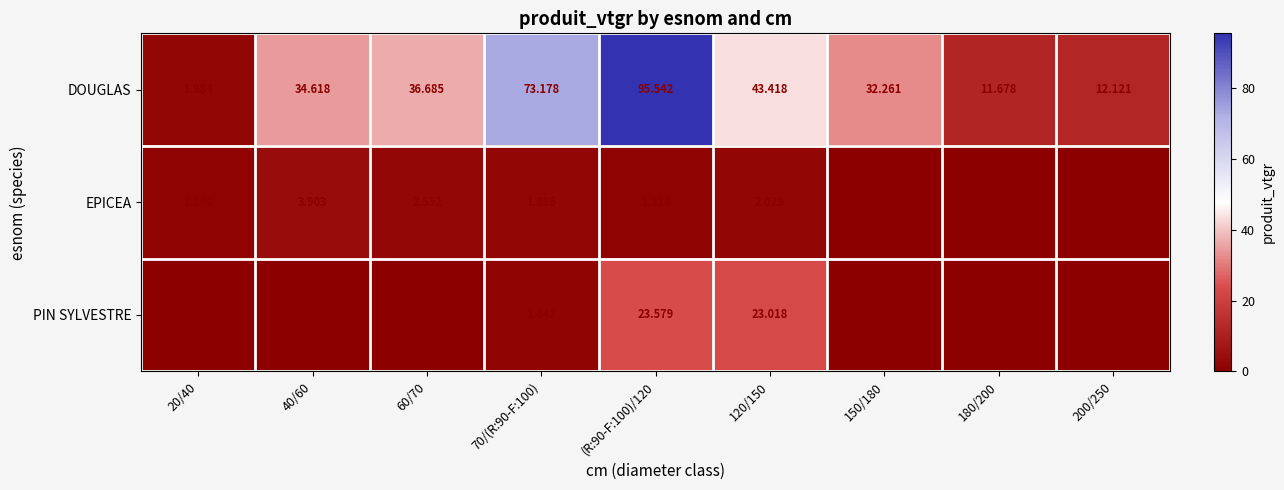

Rank the series at 60/70 from lowest to highest value.

PIN SYLVESTRE, EPICEA, DOUGLAS